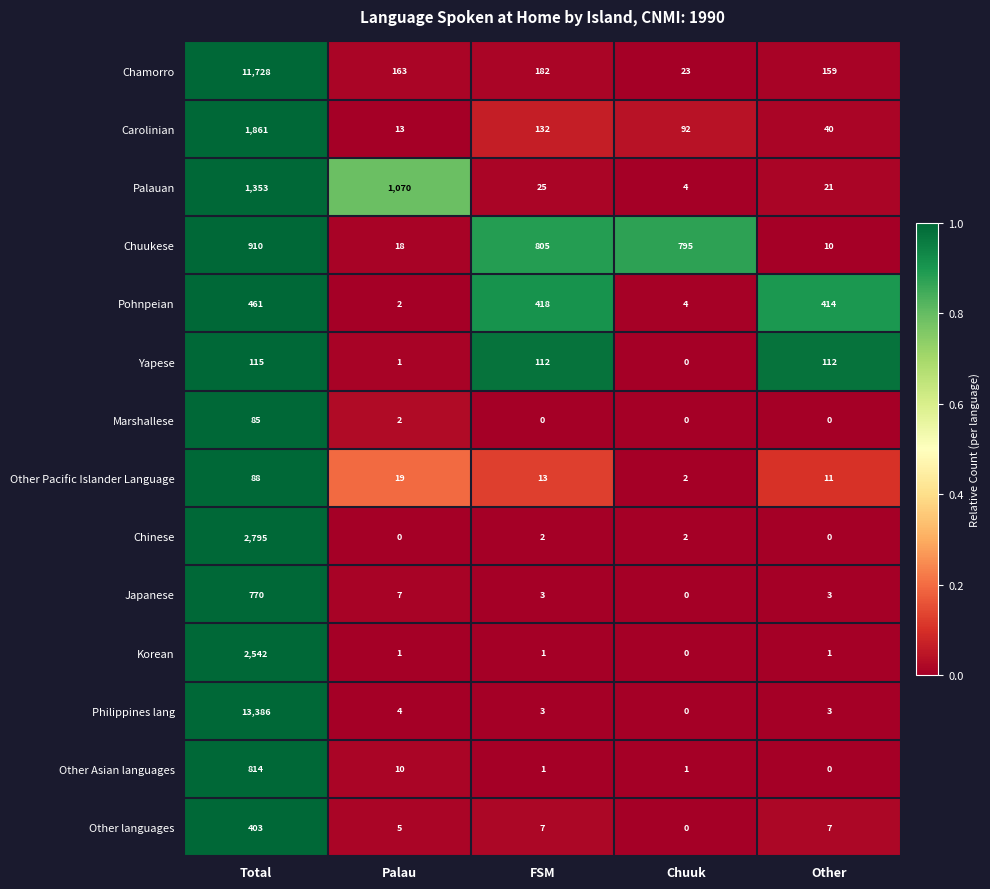

Which series changed the most between FSM and Chuuk?

Pohnpeian